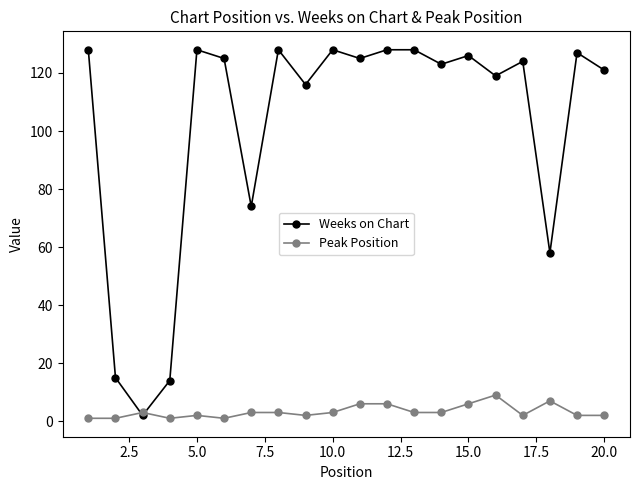

True or false: Weeks on Chart has more than 2 points higher than both neighbors.

True